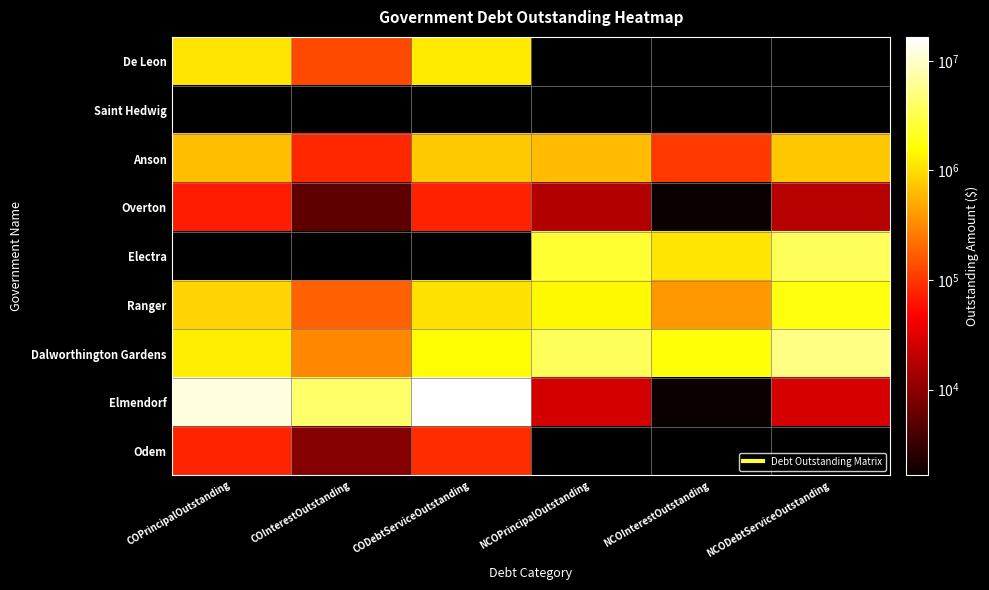

What is the greatest value displayed?

16506581.8